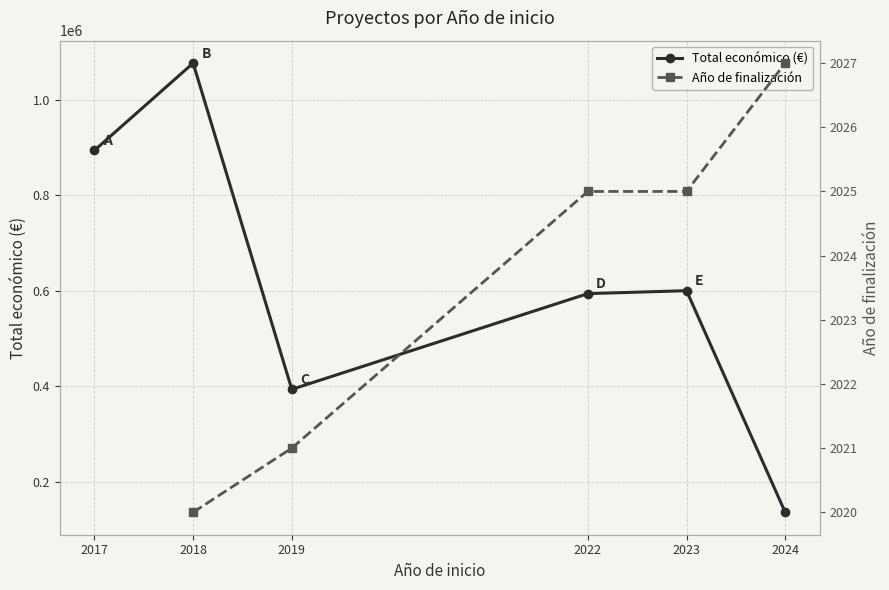

Which category has the highest value in the Total económico (€) series?

2018